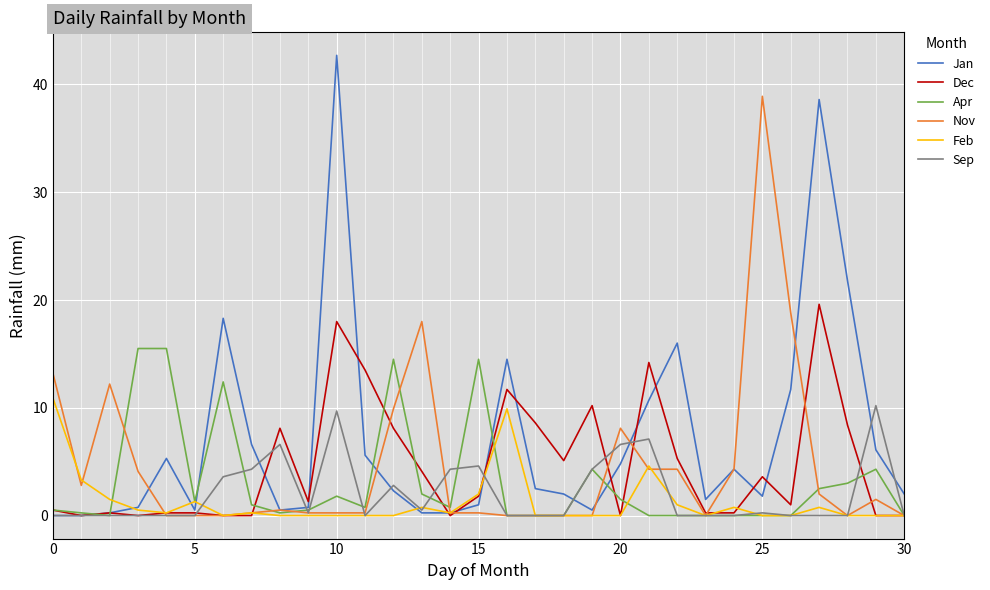

What is the greatest value displayed?

42.7